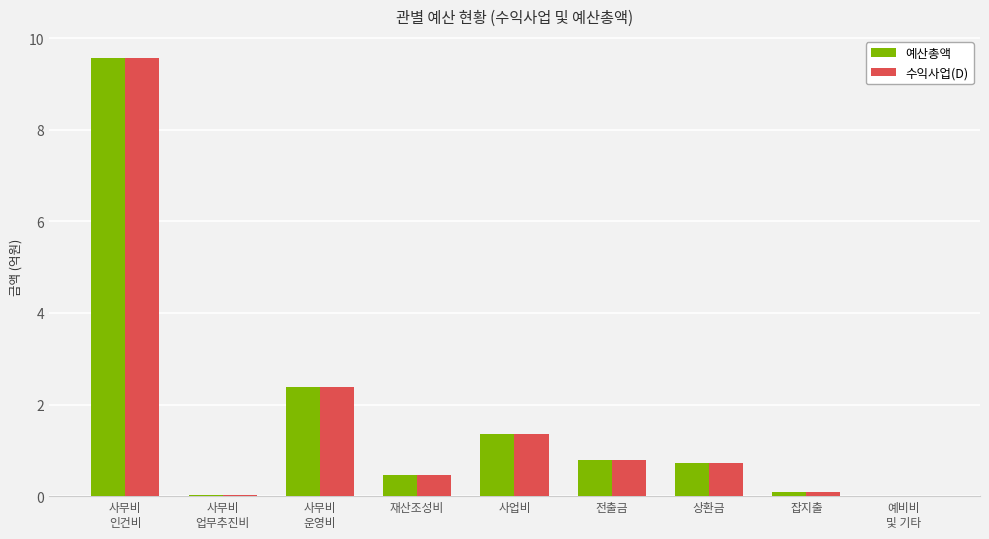

What is the maximum value for 예산총액?

9.6